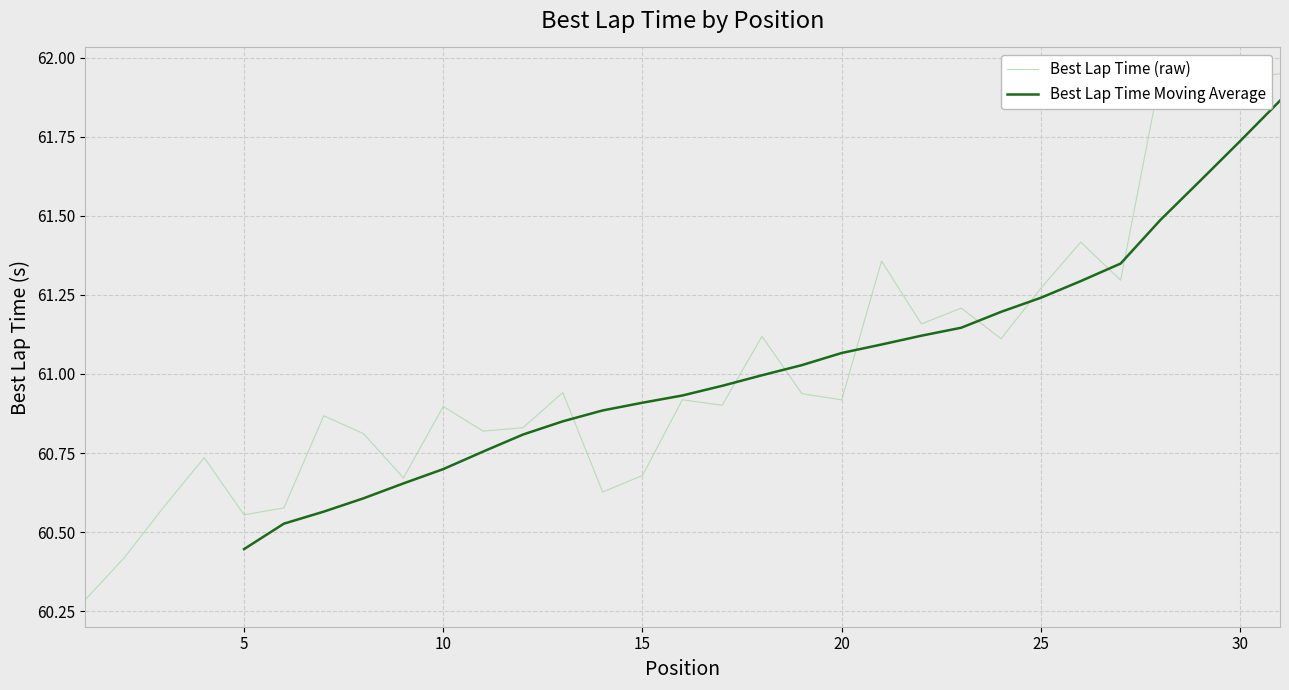

Is this an area chart (filled region under the line)?

No